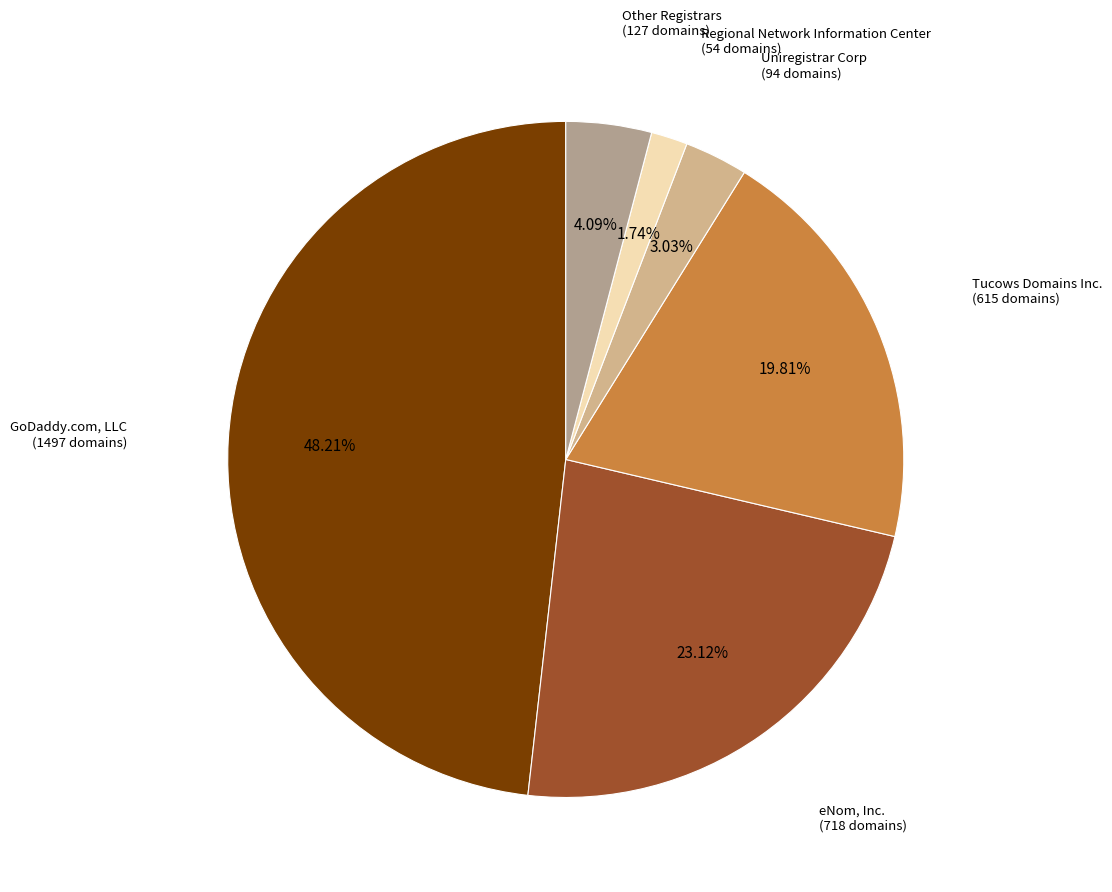

How many slices are in this pie chart?

6